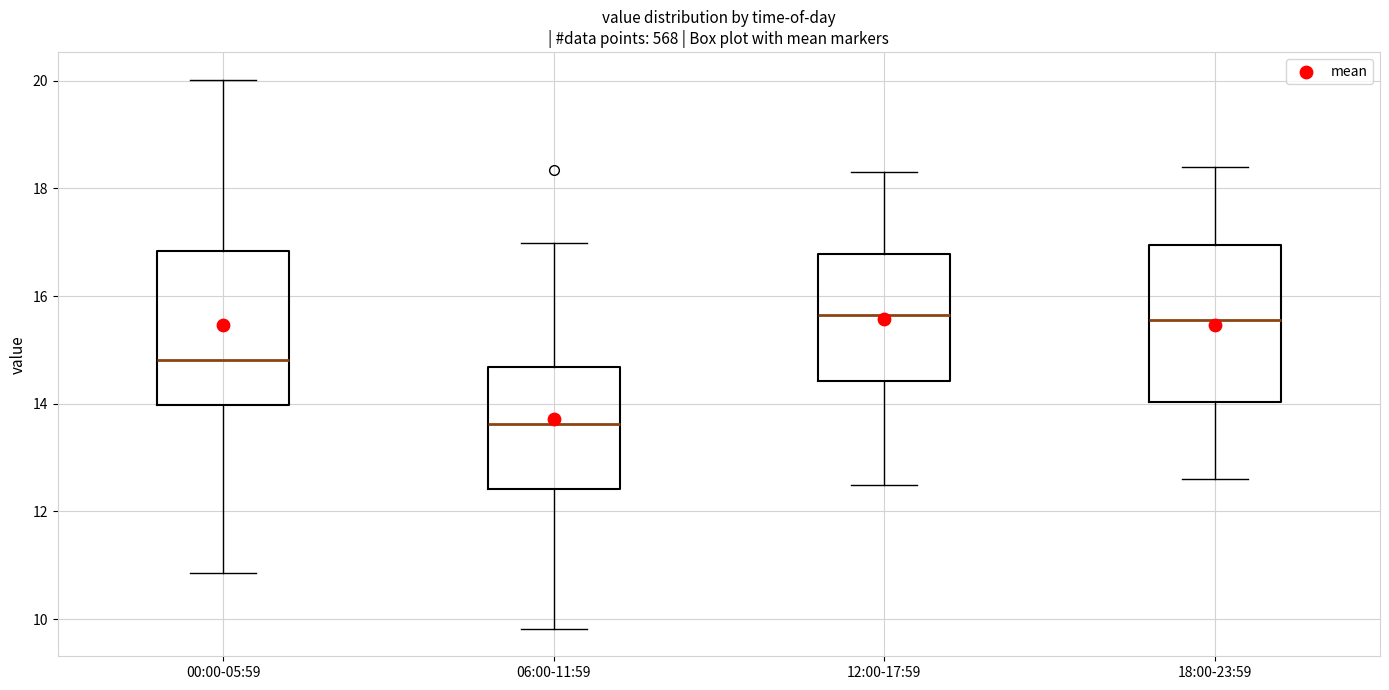

Reading left to right, read every box against the y-axis: the position of its median line, the range the box covers, and the ends of its whiskers. The values are not printed on the chart, so give them approximately, as read against the axis.

00:00-05:59: median 14.8, box 14.0 to 16.8, whiskers 10.8 to 20.0
06:00-11:59: median 13.6, box 12.4 to 14.6, whiskers 9.8 to 17.0
12:00-17:59: median 15.6, box 14.4 to 16.8, whiskers 12.6 to 18.4
18:00-23:59: median 15.6, box 14.0 to 17.0, whiskers 12.6 to 18.4